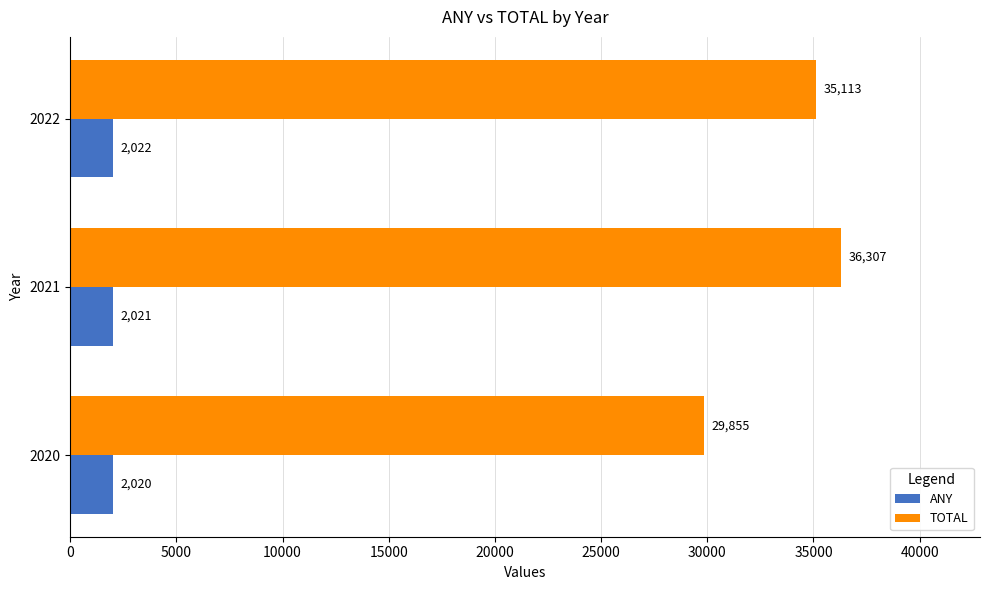

What is the sum of all TOTAL values?

101275